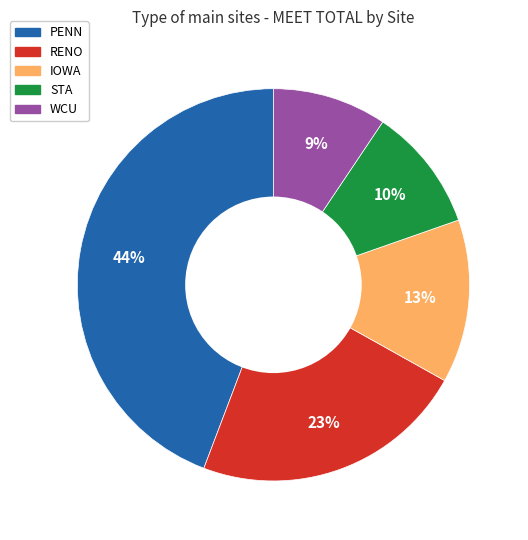

To the nearest percent, what is the average slice percentage?

20%